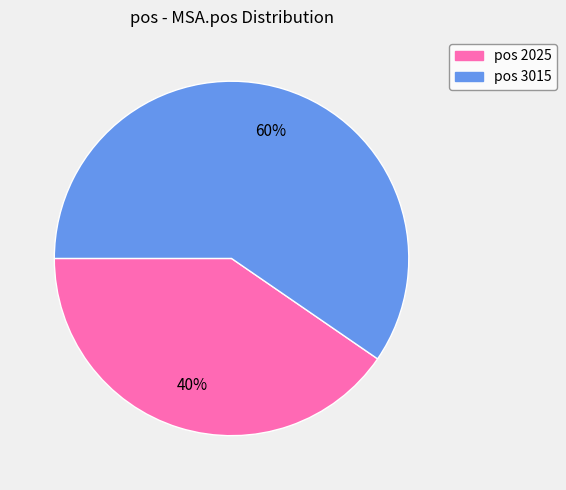

To the nearest percent, what is the average slice percentage?

50%